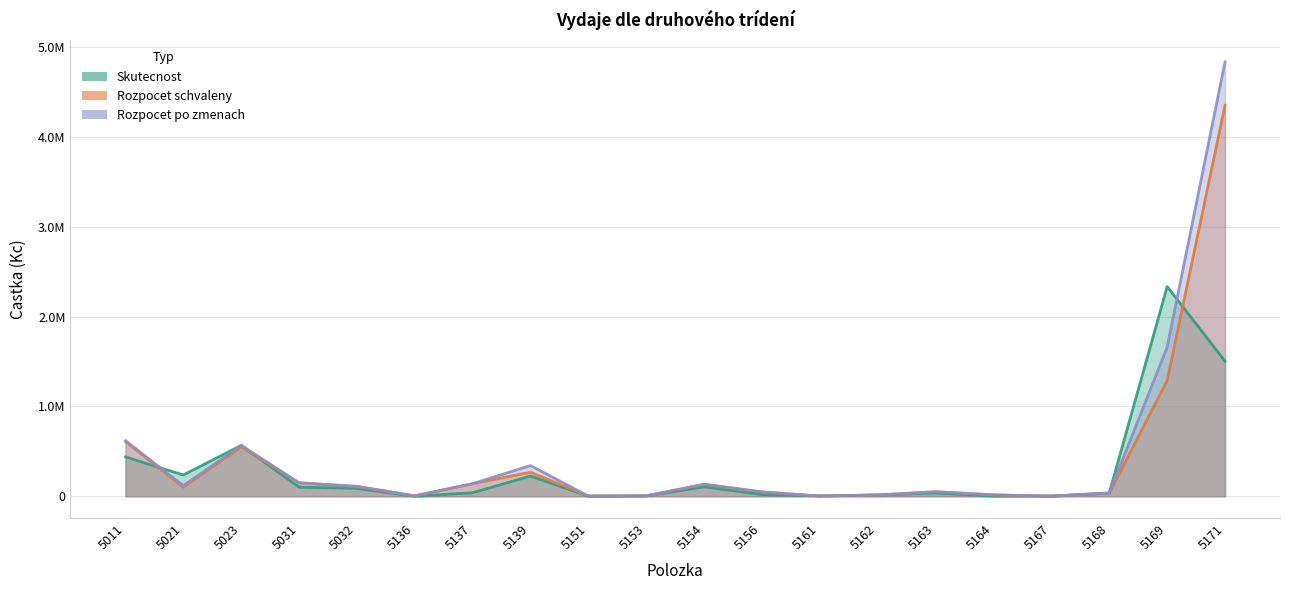

Between 5163 and 5164, which is larger?

5163